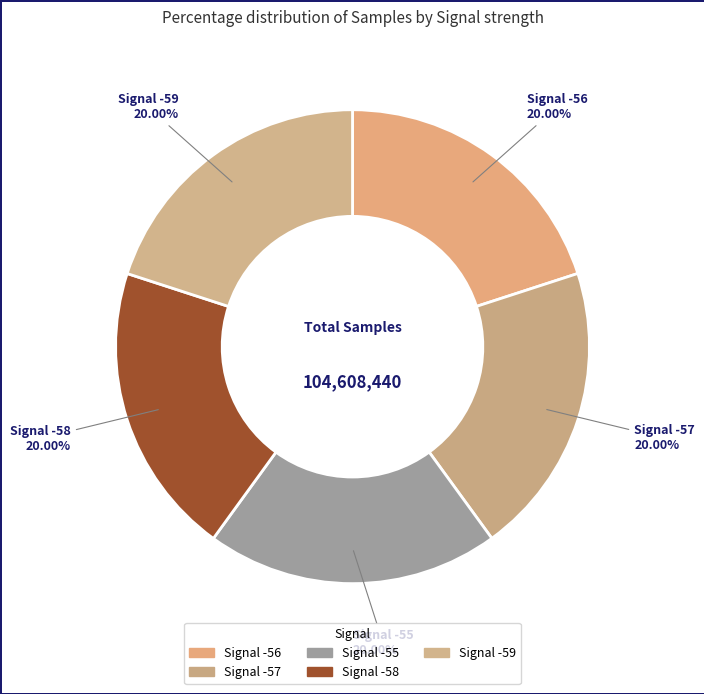

Count the number of slices in the pie.

5